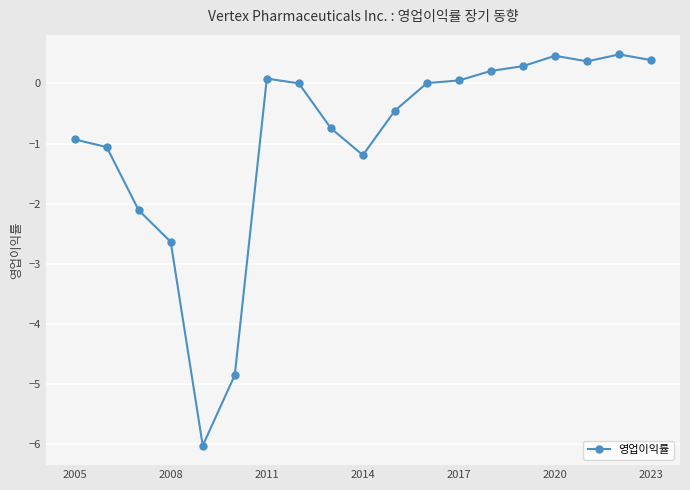

What is the sum of all values?

-17.7